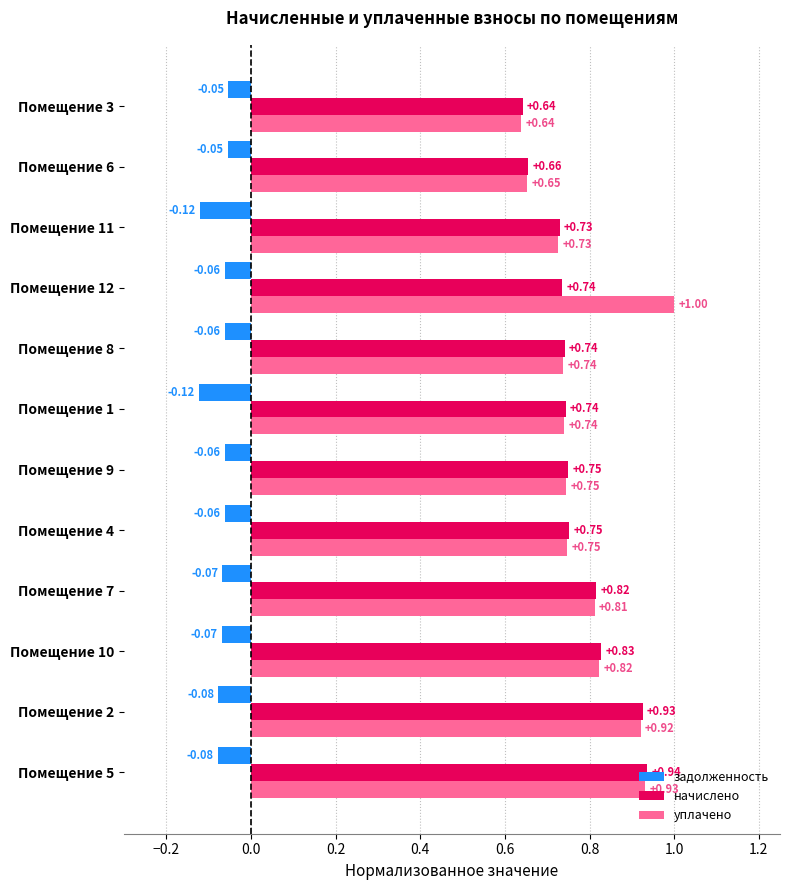

Rank the series at Помещение 5 from highest to lowest value.

начислено, уплачено, задолженность